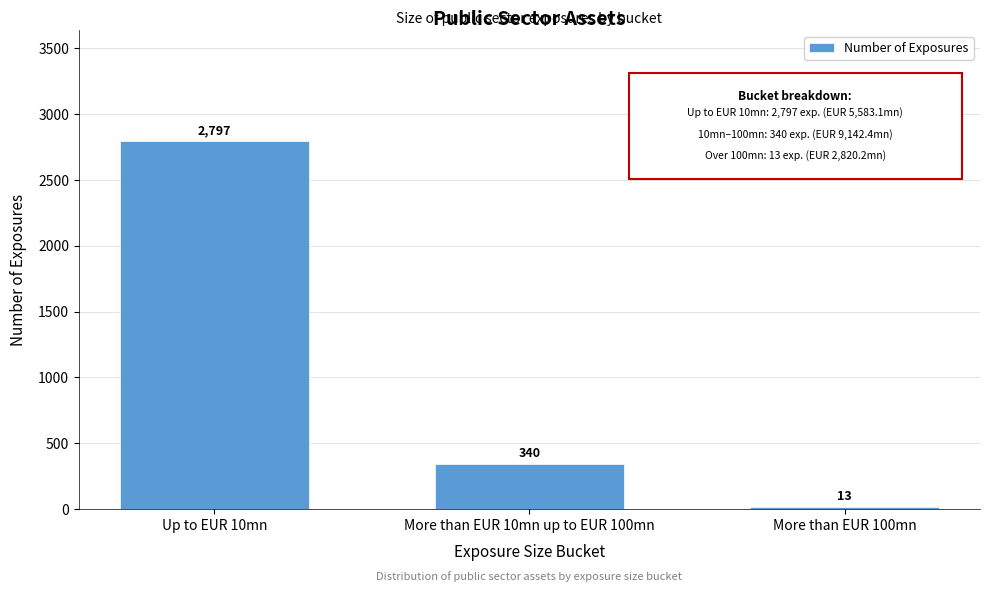

Reading right to left, transcribe all the data shown in this chart.

More than EUR 100mn=13	More than EUR 10mn up to EUR 100mn=340	Up to EUR 10mn=2797